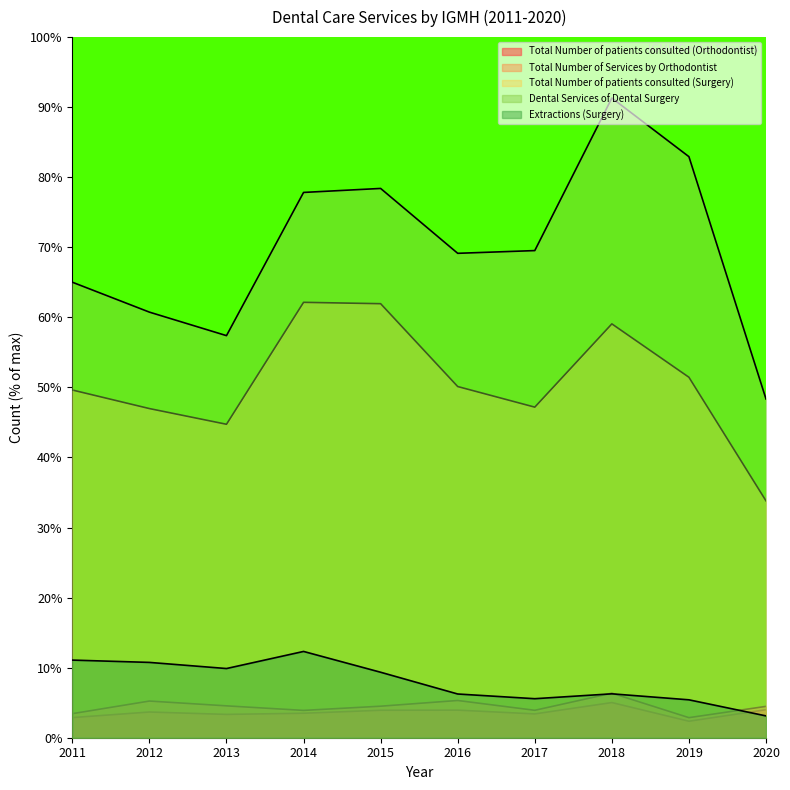

What is the difference between the Total Number of patients consulted (Orthodontist) values at 2017 and 2020?

0.6